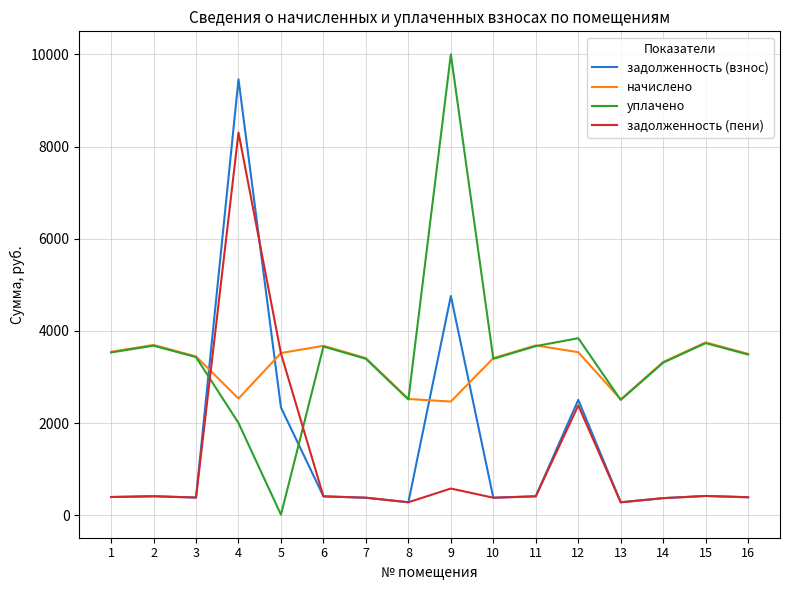

True or false: задолженность (пени) and начислено intersect in this chart.

True